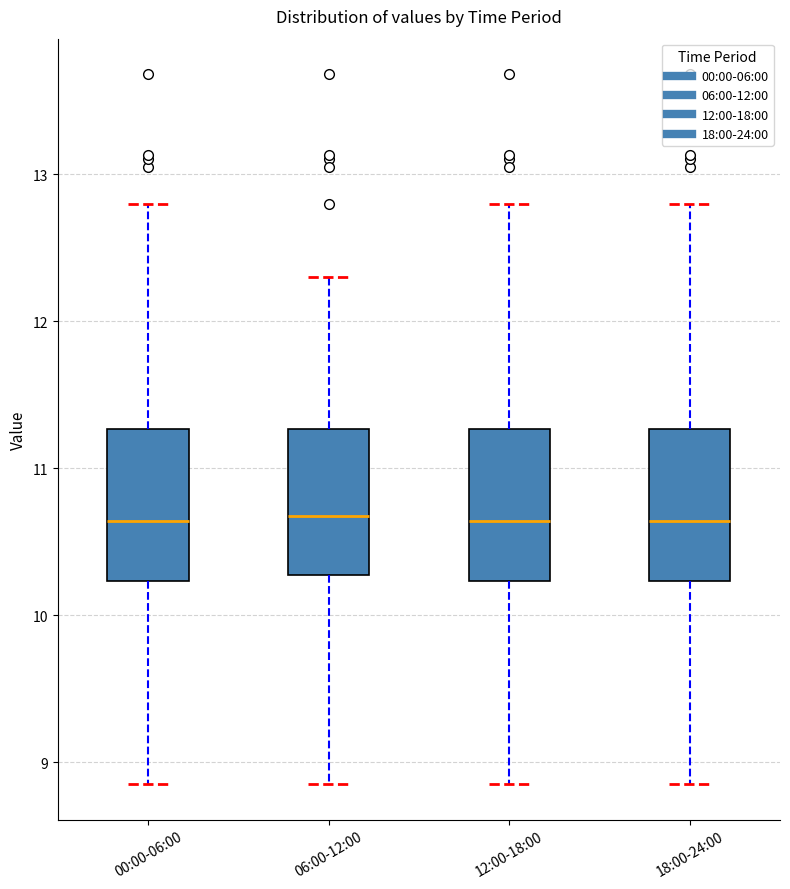

Reading left to right, transcribe this box plot: for each box, give where its median line is, the range the box spans, and where its two whiskers end, as read against the y-axis. The values are not printed on the chart, so give them approximately, as read against the axis.

00:00-06:00: median 10.6, box 10.2 to 11.3, whiskers 8.9 to 12.8
06:00-12:00: median 10.7, box 10.3 to 11.3, whiskers 8.9 to 12.3
12:00-18:00: median 10.6, box 10.2 to 11.3, whiskers 8.9 to 12.8
18:00-24:00: median 10.6, box 10.2 to 11.3, whiskers 8.9 to 12.8